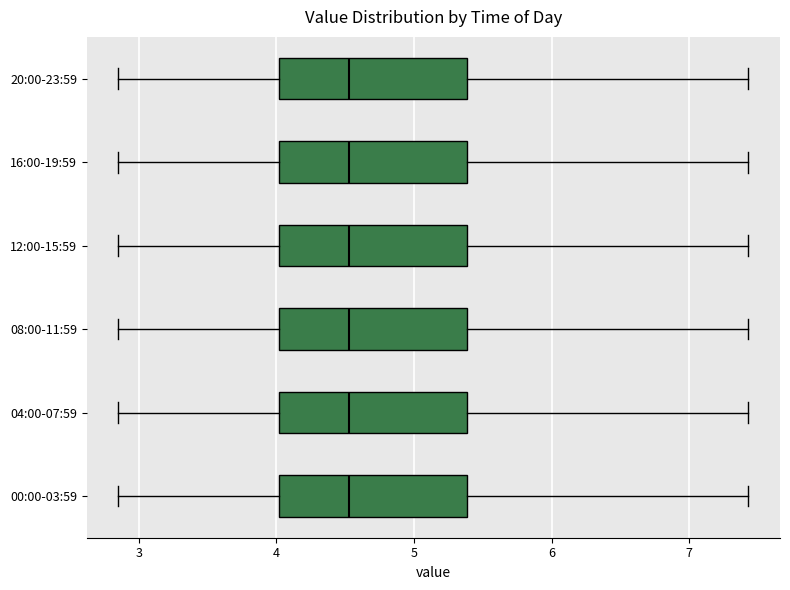

Reading bottom to top, transcribe this box plot: for each box, give where its median line is, the range the box spans, and where its two whiskers end, as read against the x-axis. The values are not printed on the chart, so give them approximately, as read against the axis.

00:00-03:59: median 4.5, box 4.0 to 5.4, whiskers 2.9 to 7.4
04:00-07:59: median 4.5, box 4.0 to 5.4, whiskers 2.9 to 7.4
08:00-11:59: median 4.5, box 4.0 to 5.4, whiskers 2.9 to 7.4
12:00-15:59: median 4.5, box 4.0 to 5.4, whiskers 2.9 to 7.4
16:00-19:59: median 4.5, box 4.0 to 5.4, whiskers 2.9 to 7.4
20:00-23:59: median 4.5, box 4.0 to 5.4, whiskers 2.9 to 7.4